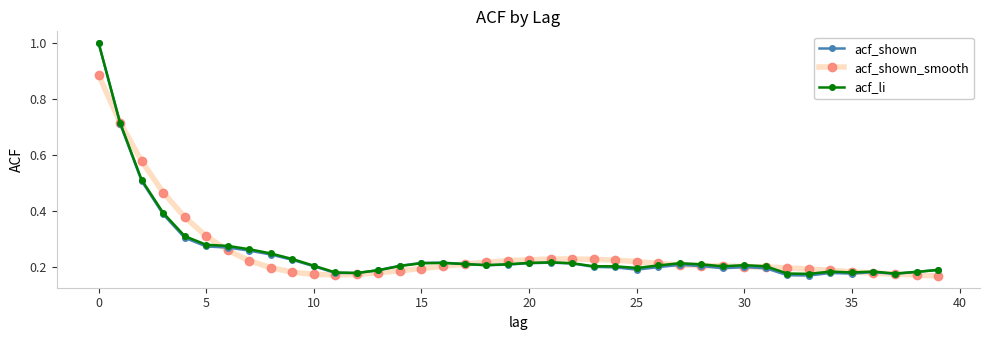

At how many categories does at least one series exceed 0?

40